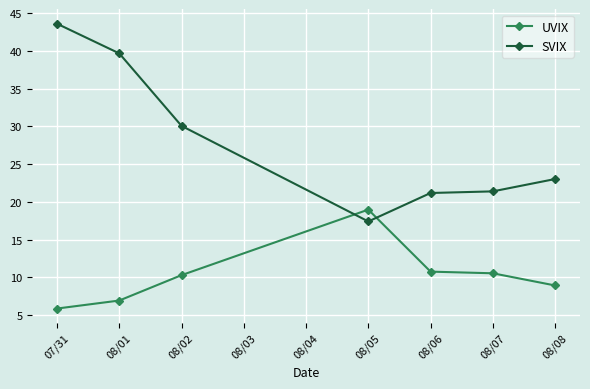

At which category does UVIX reach its first local peak?

08/05